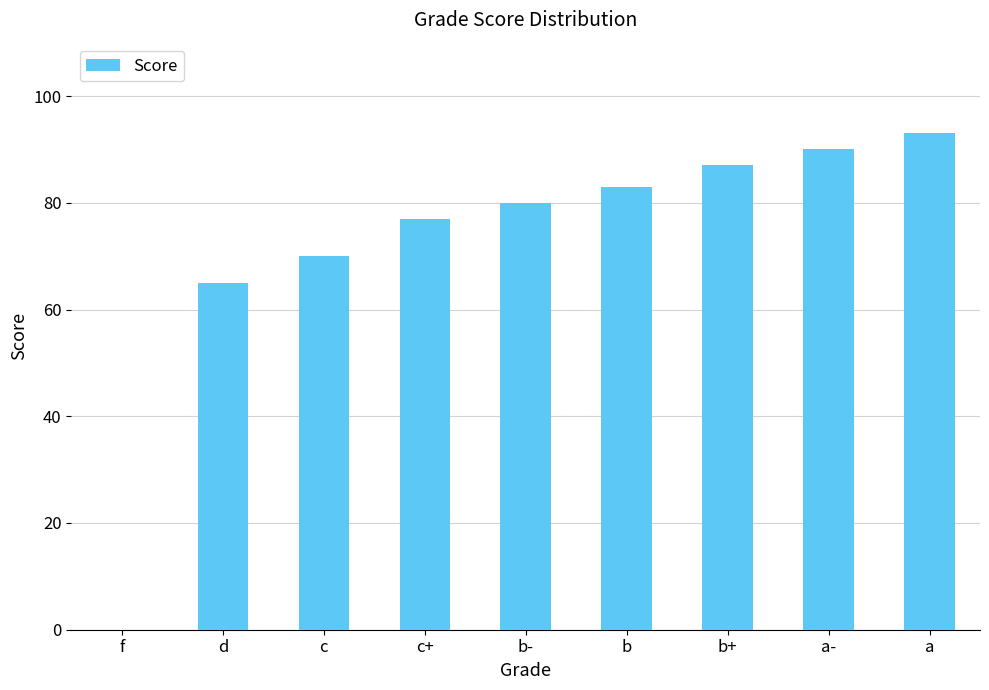

The value at a- is 90. True or false?

True